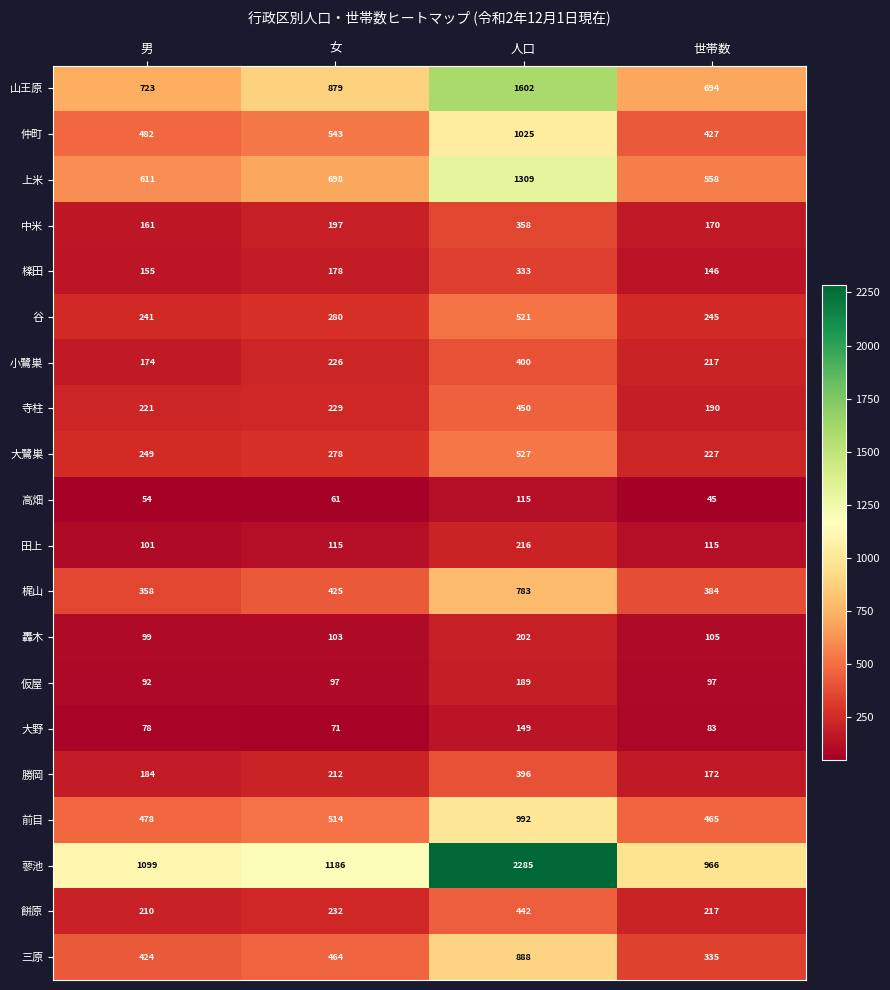

Between 男 and 世帯数, which series saw the biggest shift?

蓼池